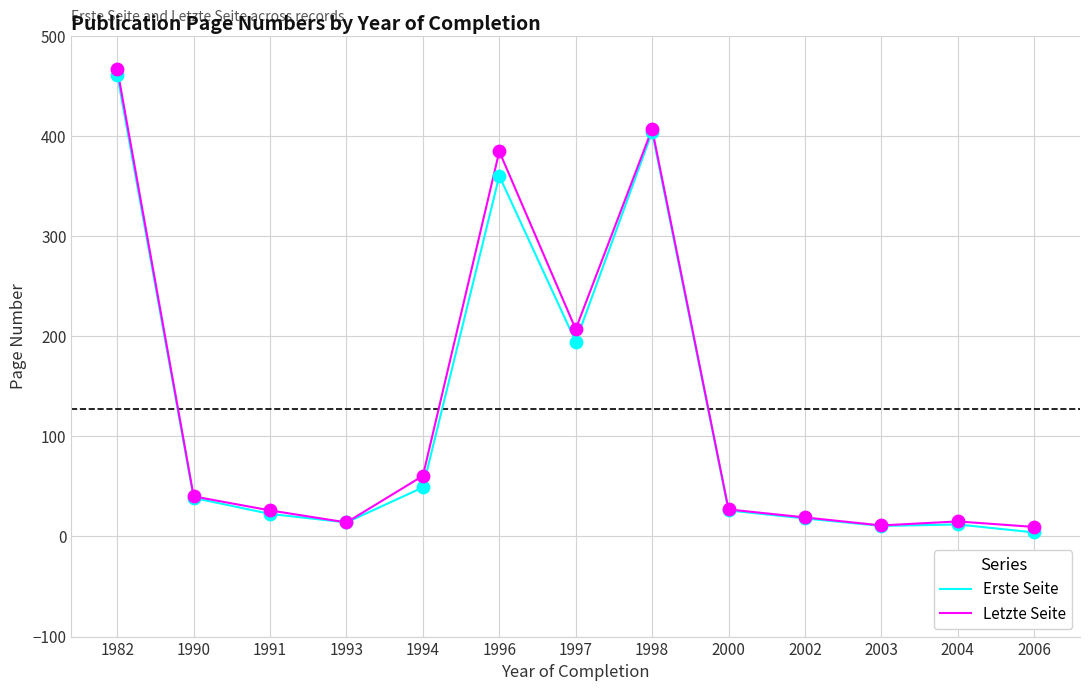

Which series changed the most between 1998 and 2000?

Letzte Seite